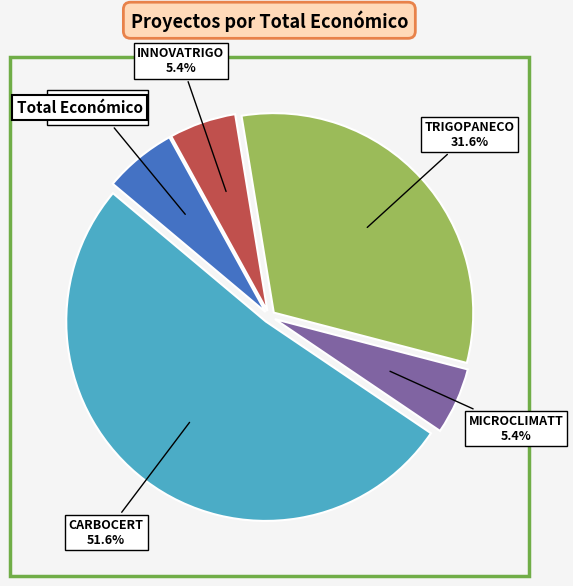

Is there a majority slice in this chart?

Yes